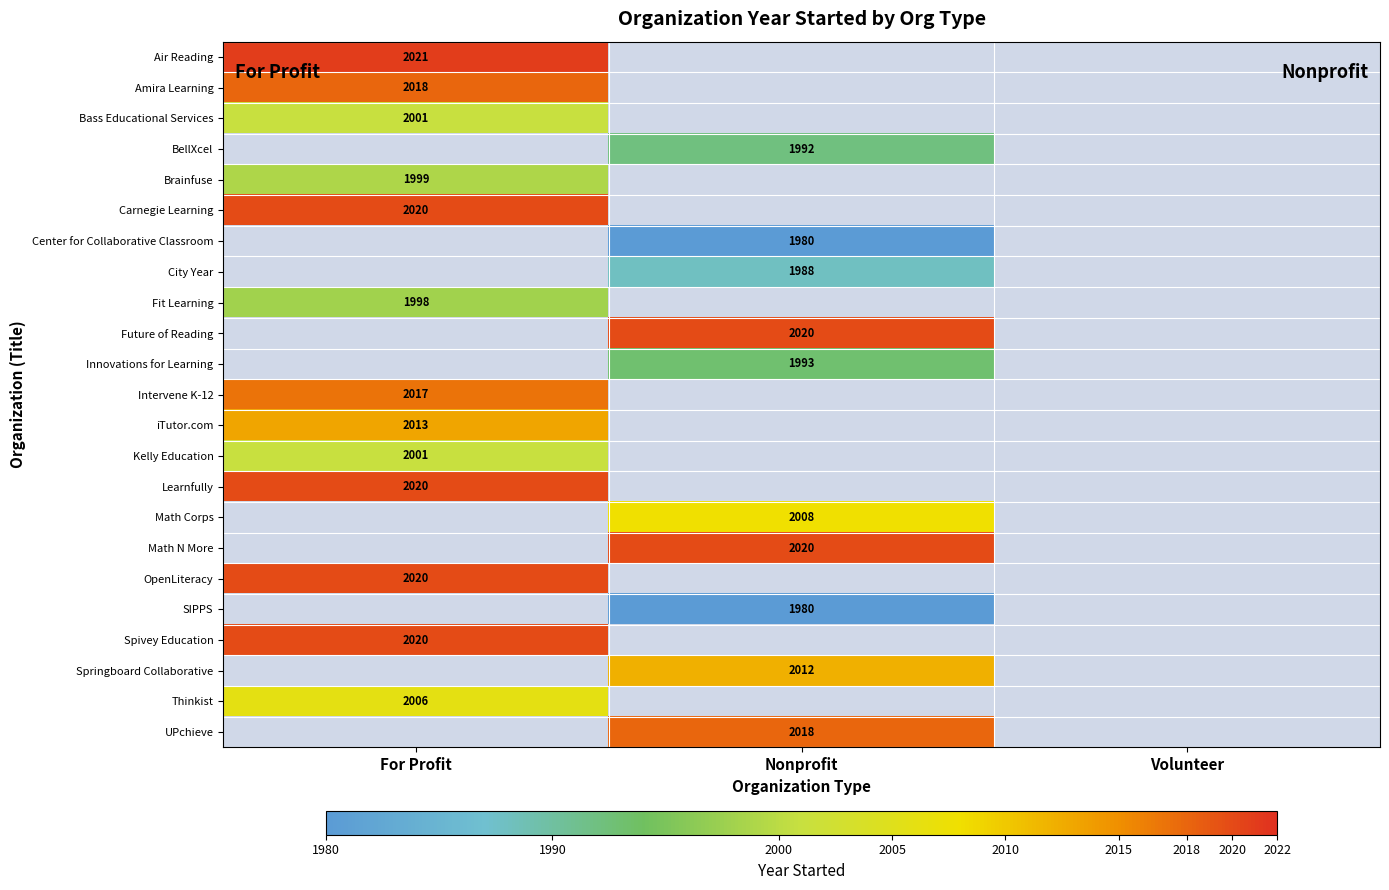

Is it true that Fit Learning equals 1197 at For Profit?

False